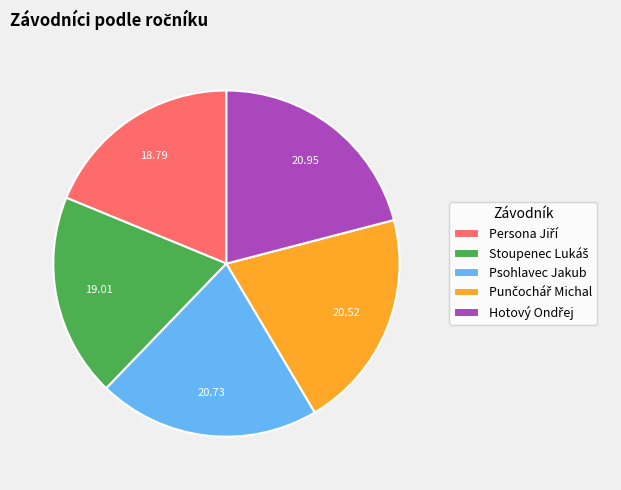

Does any single category account for the majority?

No